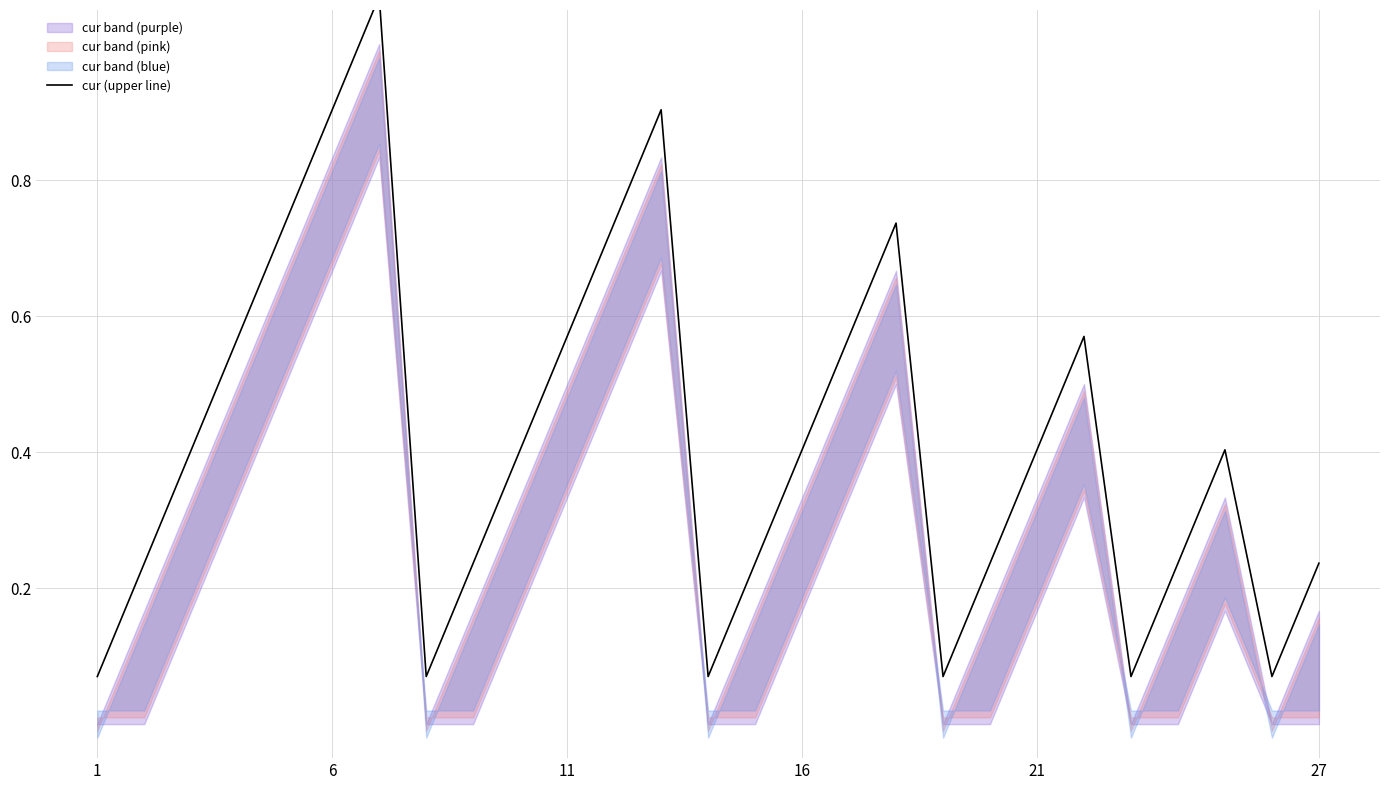

What is the maximum value shown in the chart?

1.1